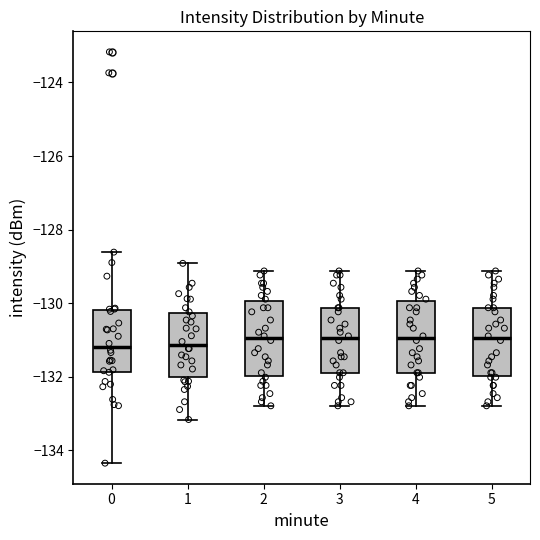

Reading left to right, read every box against the y-axis: the position of its median line, the range the box covers, and the ends of its whiskers. The values are not printed on the chart, so give them approximately, as read against the axis.

0: median -131.2, box -131.8 to -130.2, whiskers -134.4 to -128.6
1: median -131.2, box -132.0 to -130.2, whiskers -133.2 to -129.0
2: median -131.0, box -132.0 to -130.0, whiskers -132.8 to -129.2
3: median -131.0, box -131.8 to -130.2, whiskers -132.8 to -129.2
4: median -131.0, box -131.8 to -130.0, whiskers -132.8 to -129.2
5: median -131.0, box -132.0 to -130.2, whiskers -132.8 to -129.2